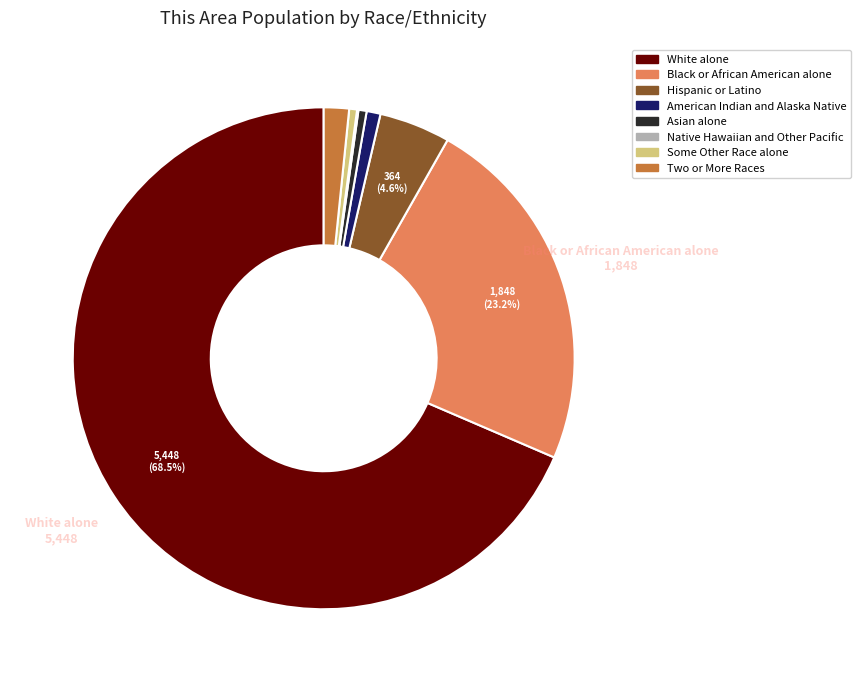

What is the majority slice?

White alone